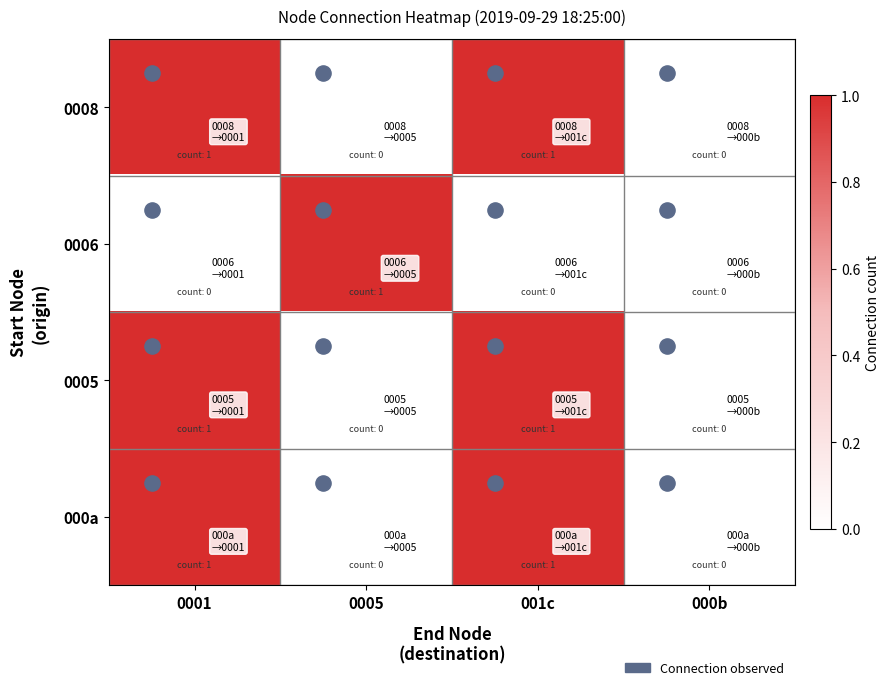

Reading left to right, list all the values displayed in this chart.

0008: 0001=1	0005=0	001c=1	000b=0
0006: 0001=0	0005=1	001c=0	000b=0
0005: 0001=1	0005=0	001c=1	000b=0
000a: 0001=1	0005=0	001c=1	000b=0